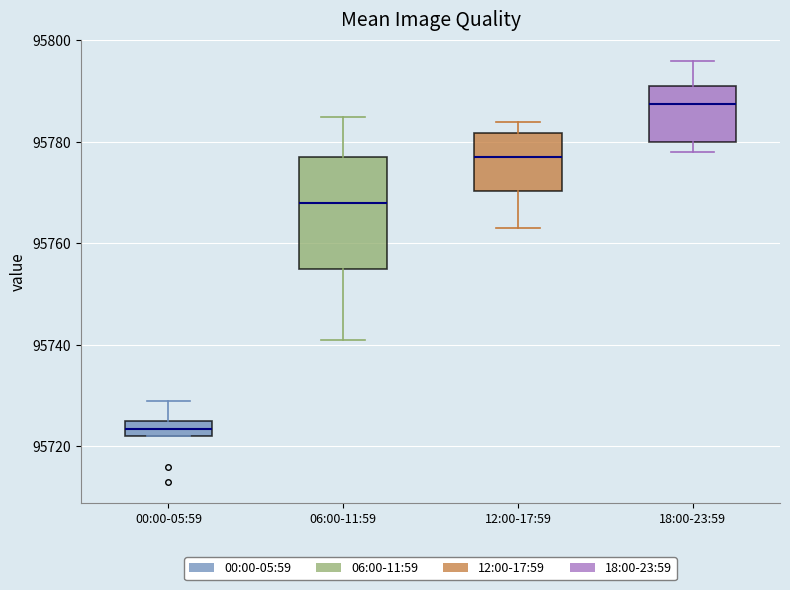

Comparing the boxes themselves (not the whiskers), which one is the tallest?

06:00-11:59